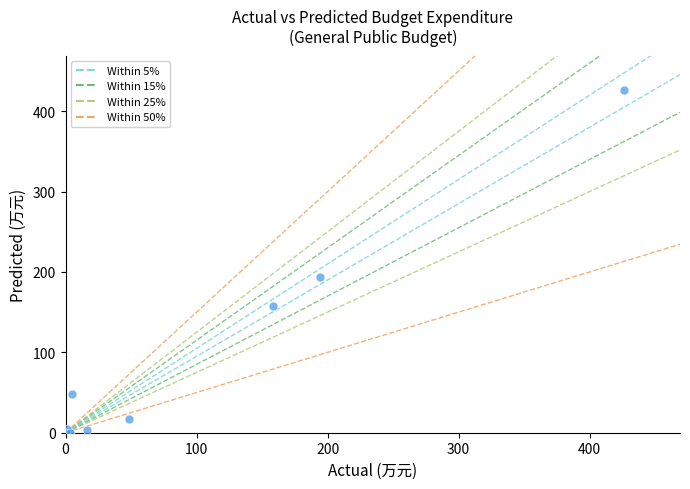

What Y value in the scatter plot is closest to 213?

193.9